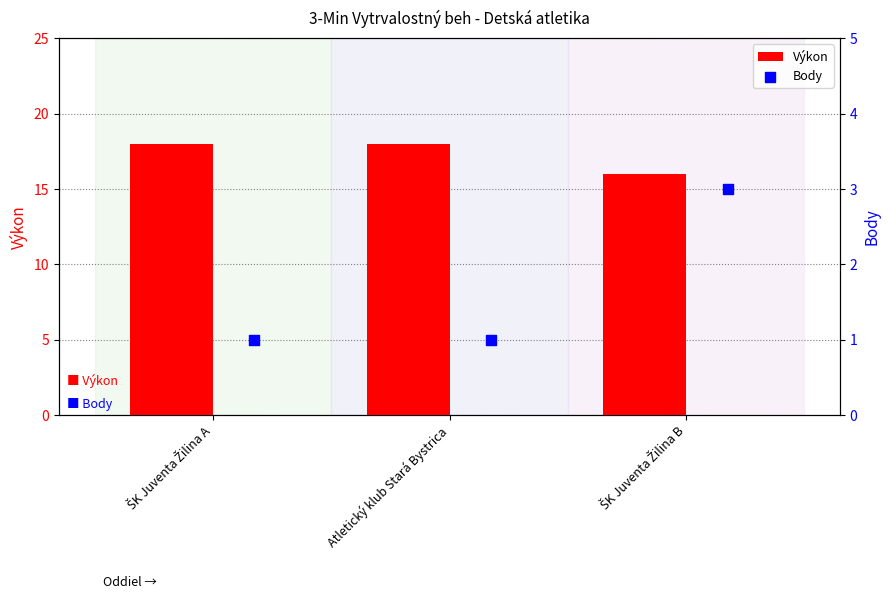

Which series reaches the minimum Y coordinate?

Body